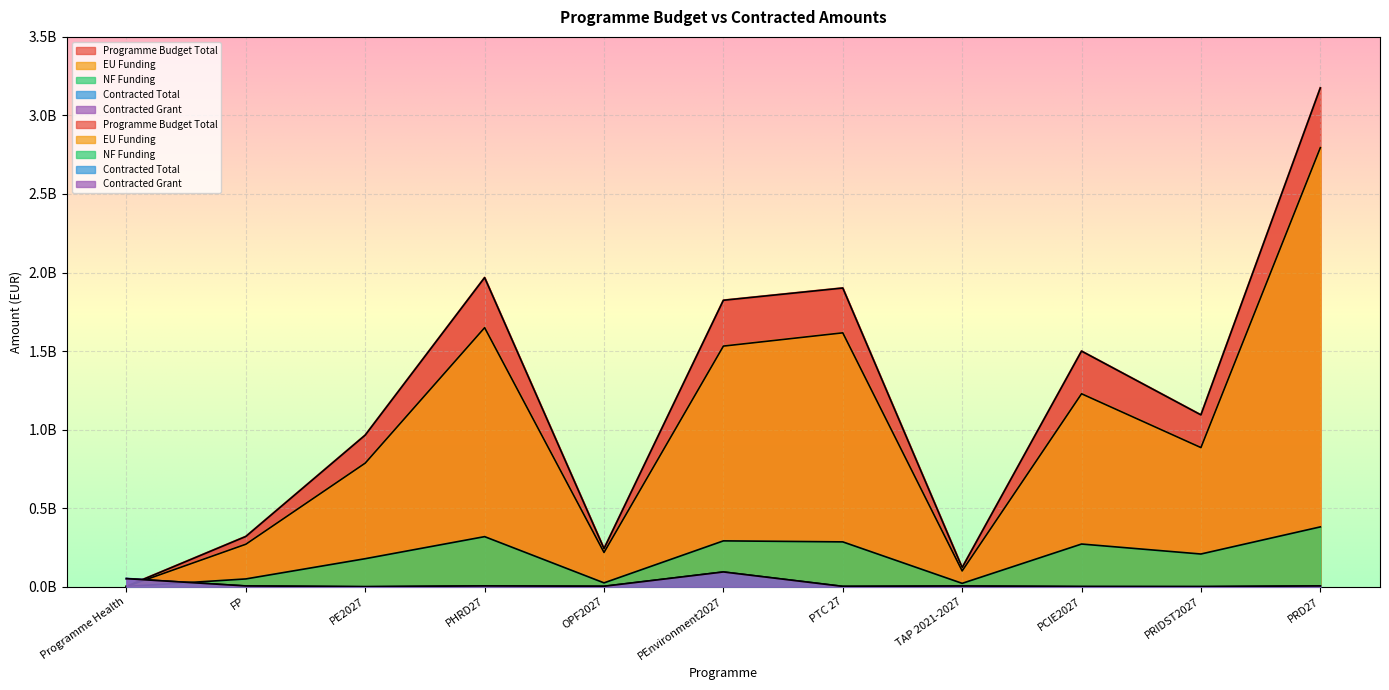

What is the sum of all Programme Budget Total values?

13110120004.4